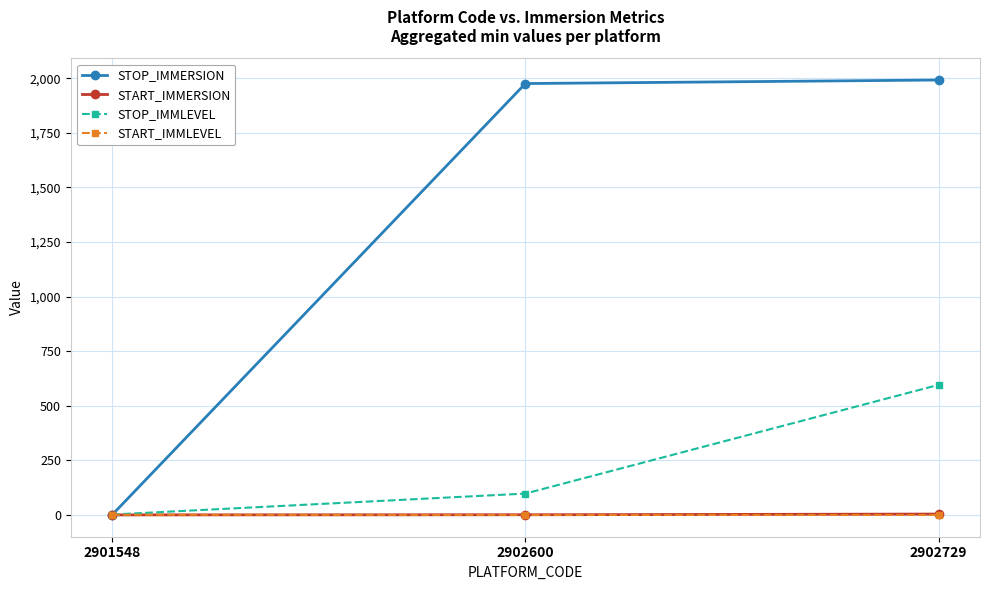

What is the greatest value displayed?

1992.2